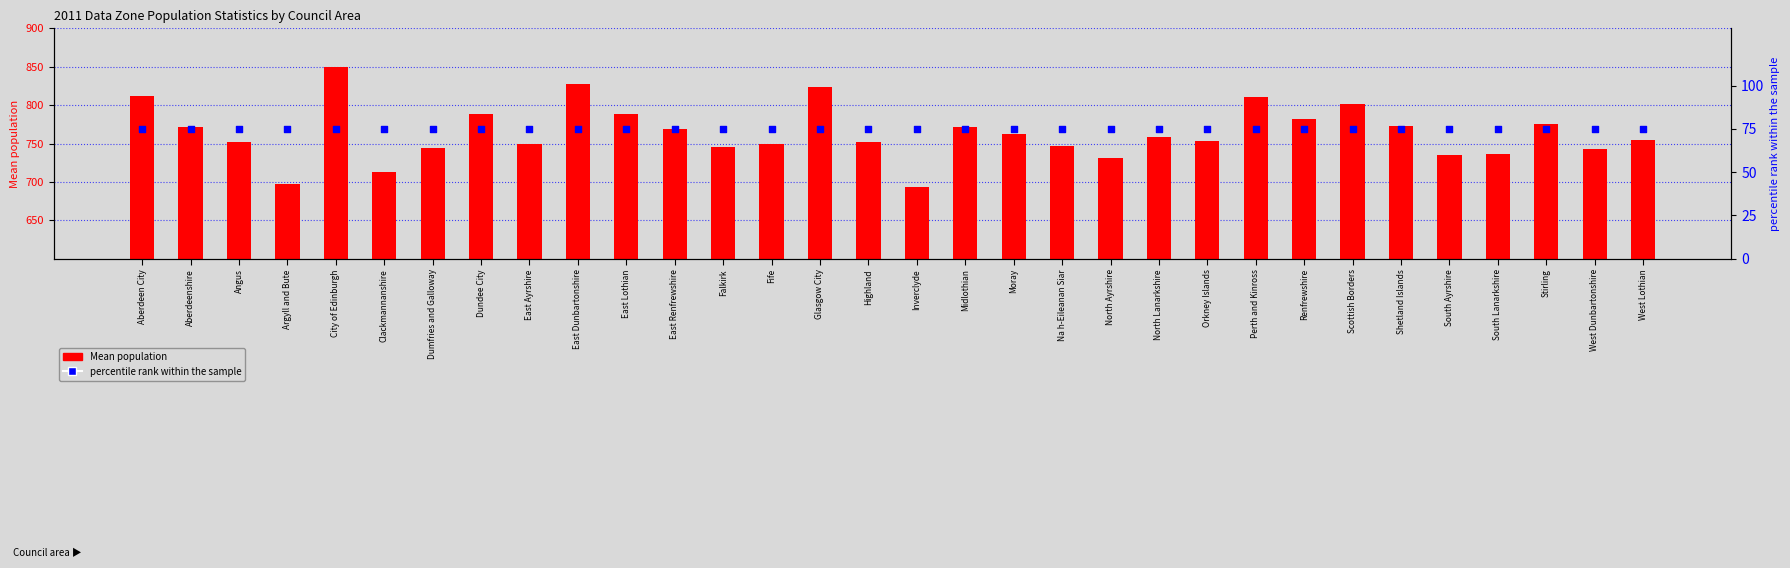

Which series contains the lowest Y value?

percentile rank within the sample